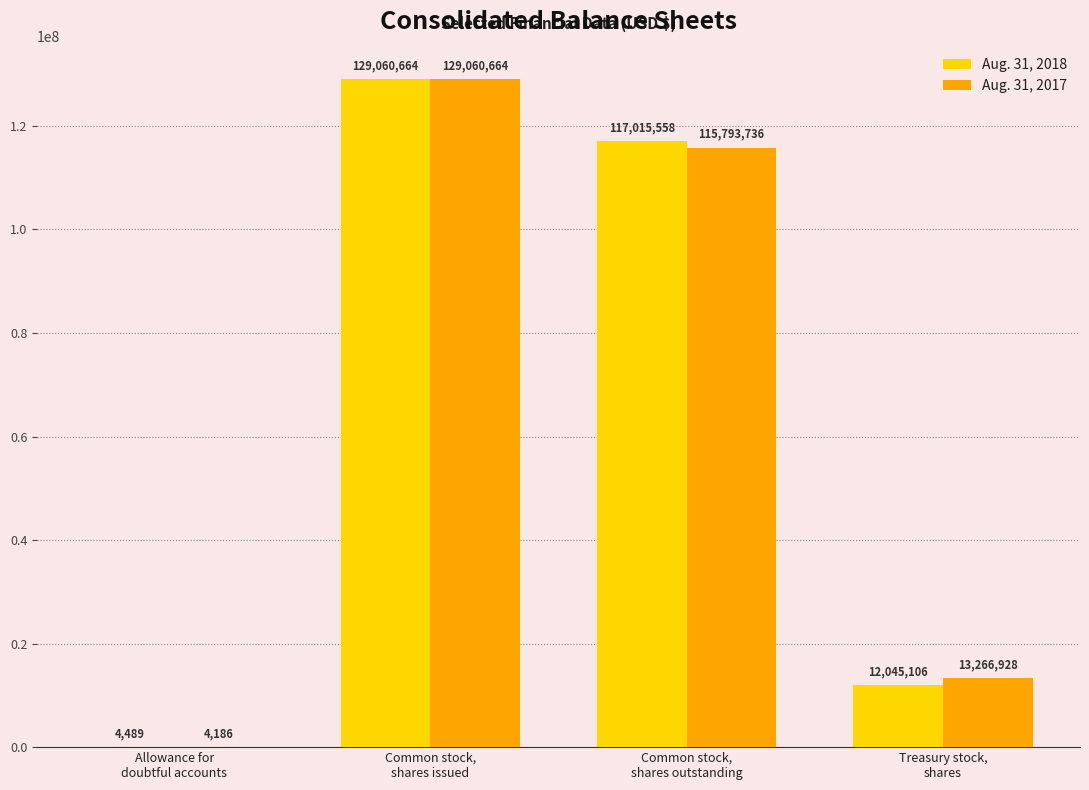

Between Common stock,
shares issued and Common stock,
shares outstanding, which series saw the biggest shift?

Aug. 31, 2017